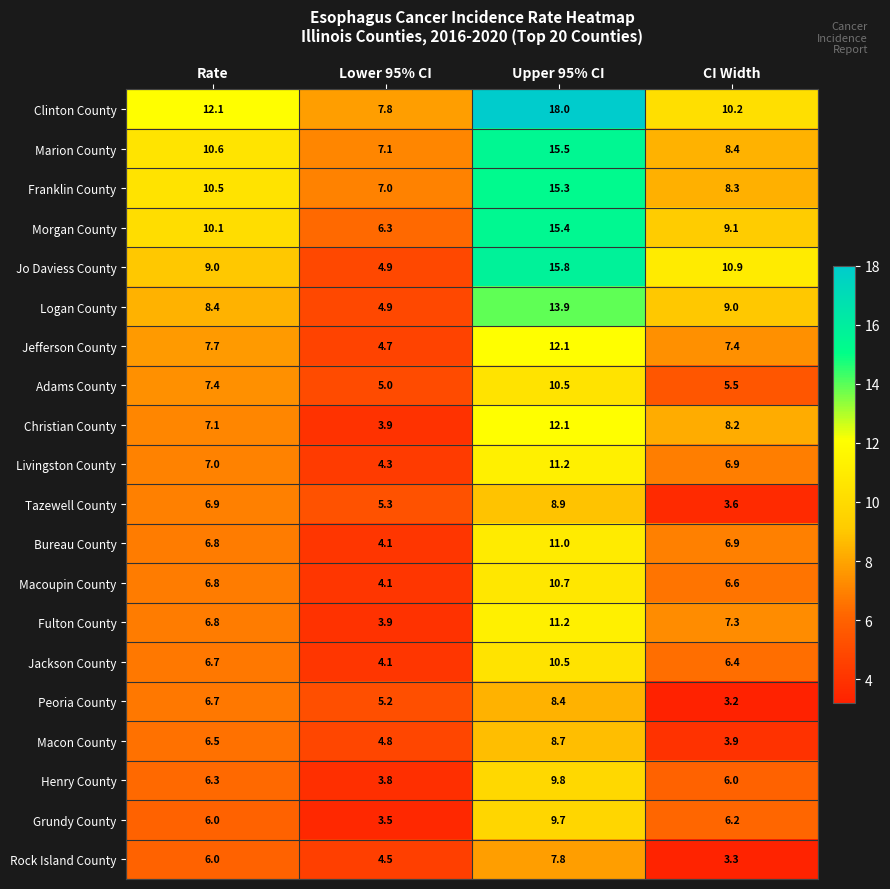

Which series has the largest range (max minus min)?

Jo Daviess County